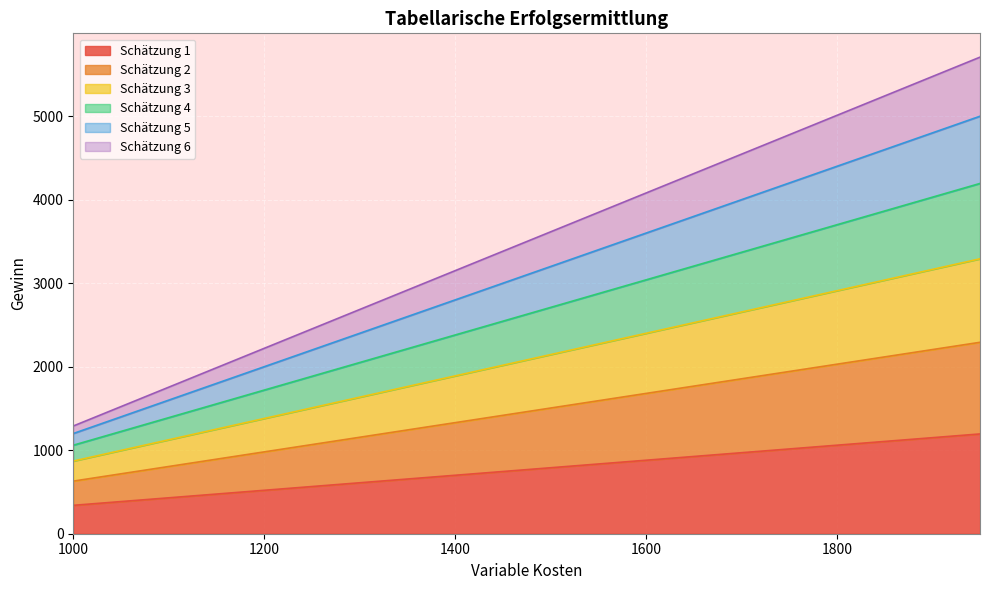

Which has a higher value, 1950 or 1850?

1950